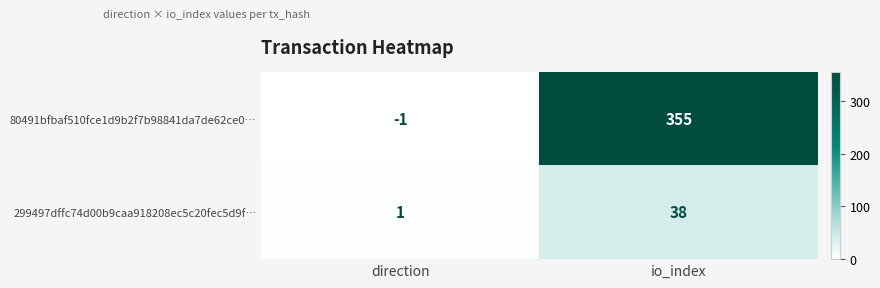

What is the spread (max minus min) of values at io_index?

317